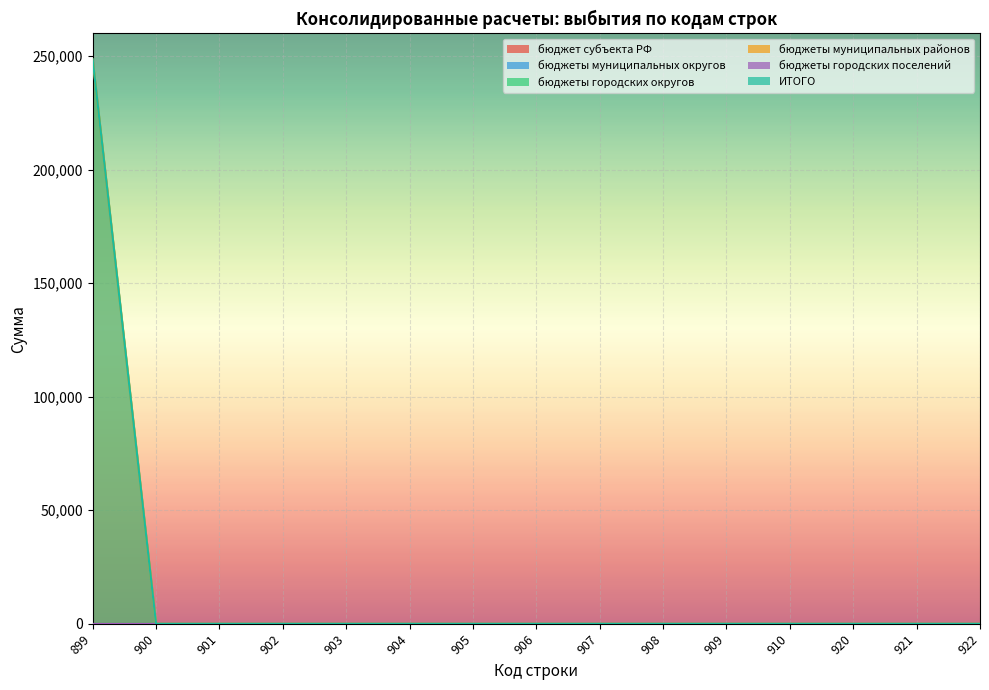

How many data points does each series have?

15